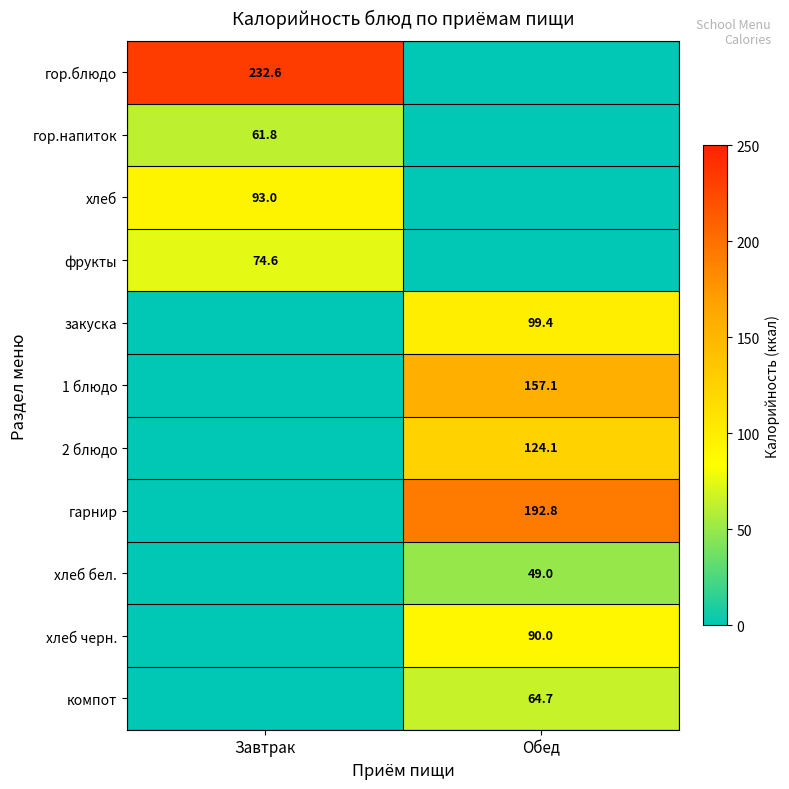

Which has a higher value, Завтрак or Обед?

Завтрак